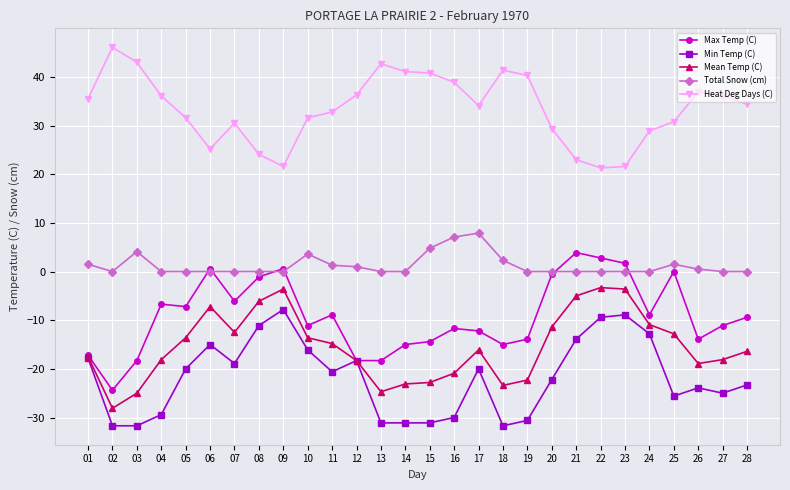

True or false: Heat Deg Days (C) has more than 1 points higher than both neighbors.

True